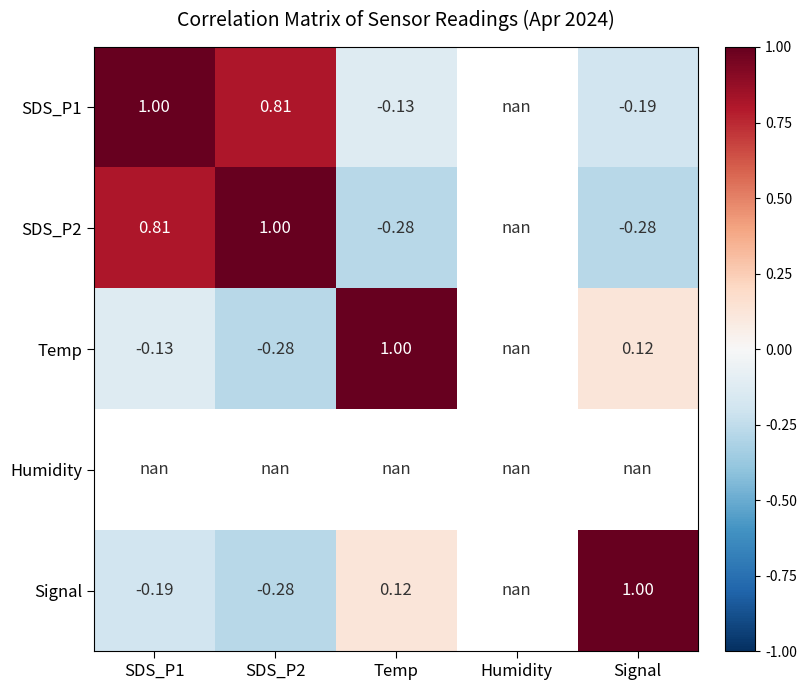

What is the smallest value displayed?

-0.3